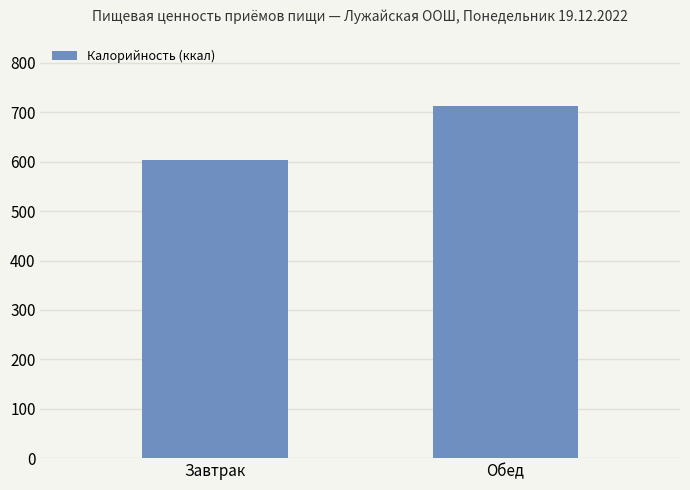

What value does the data have at Завтрак?

602.6